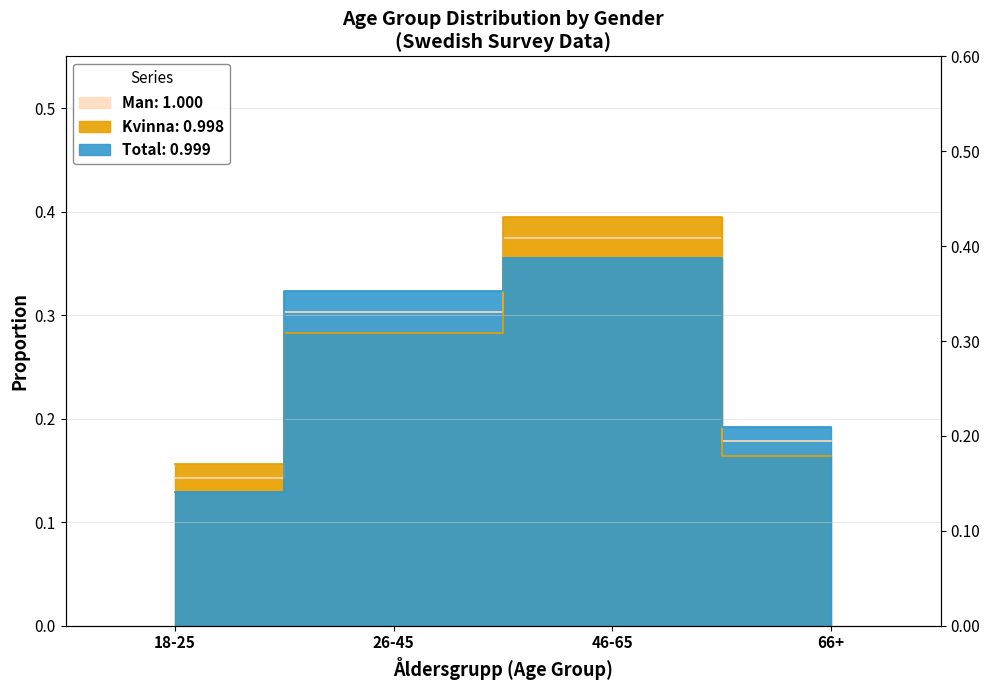

Reading left to right, extract all data points from this chart.

Man: 18-25=0.1	26-45=0.3	46-65=0.4	66+=0.2
Kvinna: 18-25=0.2	26-45=0.3	46-65=0.4	66+=0.2
Total: 18-25=0.1	26-45=0.3	46-65=0.4	66+=0.2